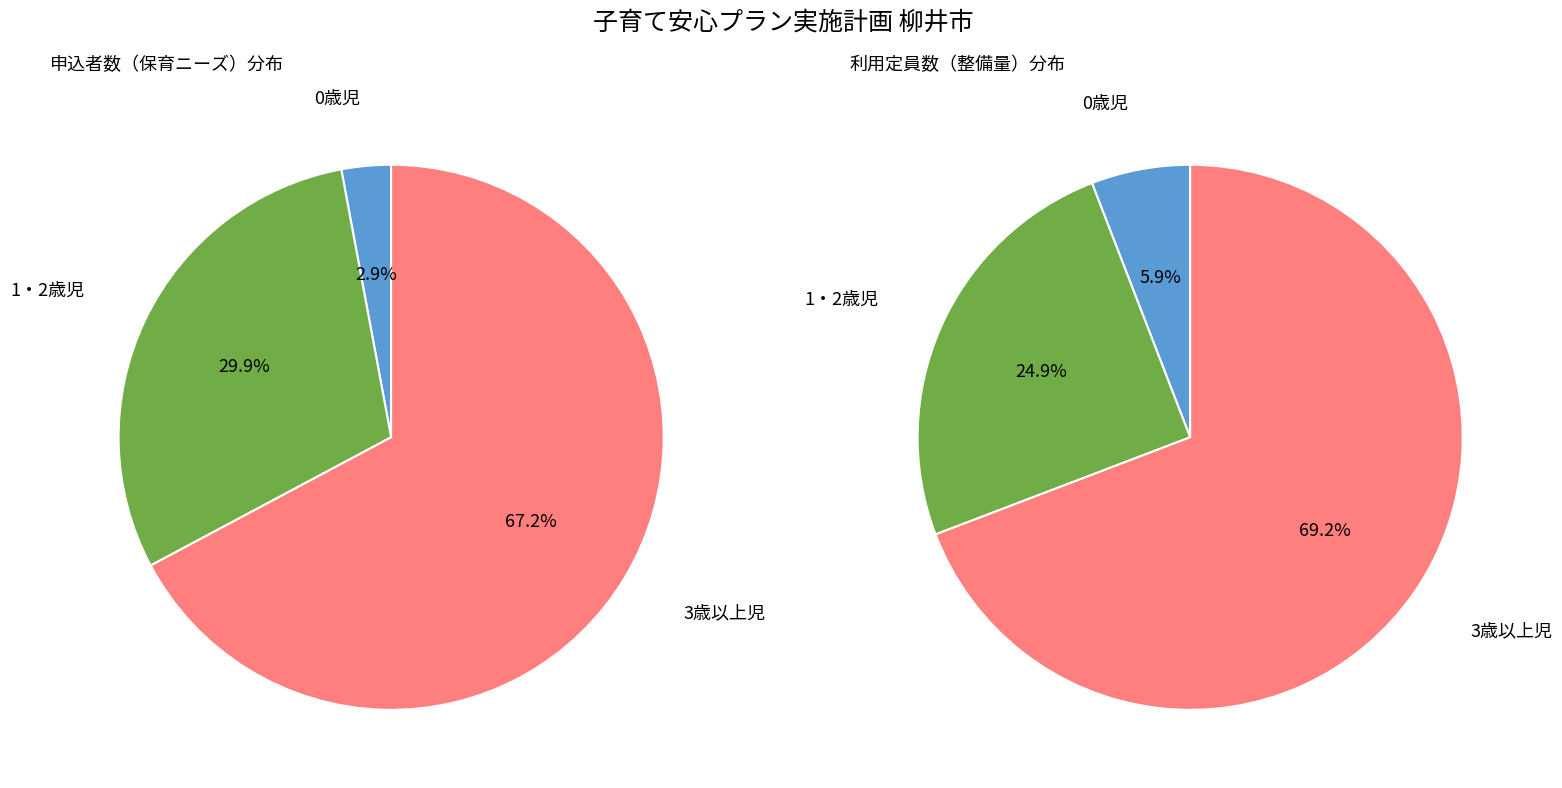

Between 0歳児 and 3歳以上児, which is larger?

3歳以上児